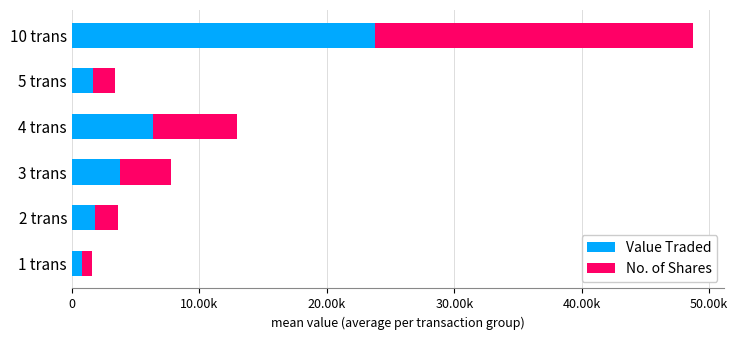

What are all the series names shown in the legend?

Value Traded, No. of Shares